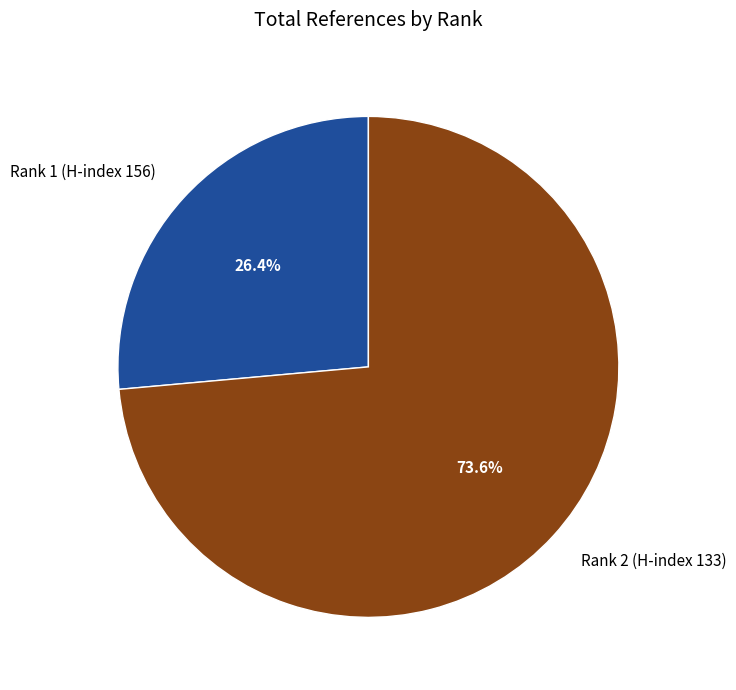

Rank the categories by value from highest to lowest.

Rank 2 (H-index 133), Rank 1 (H-index 156)